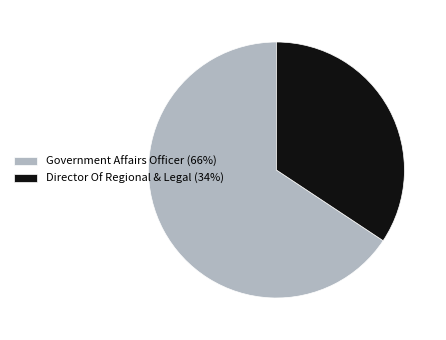

Do Director Of Regional & Legal and Government Affairs Officer together represent more than half of the pie?

Yes